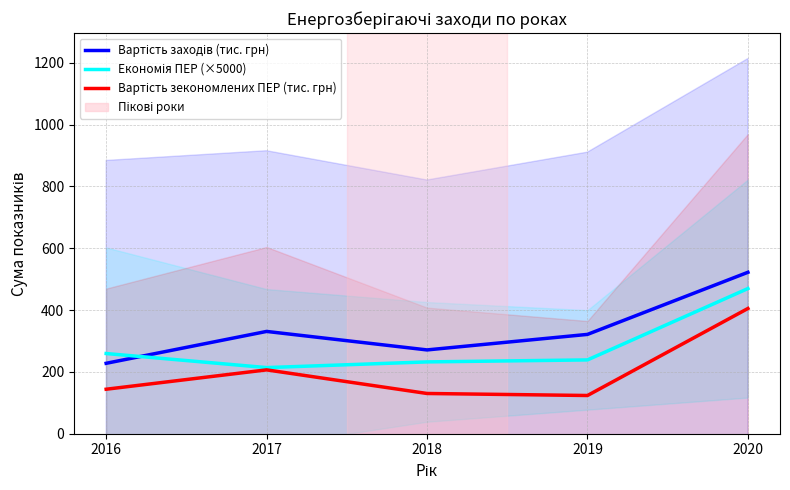

True or false: Вартість зекономлених ПЕР (тис. грн) and Економія ПЕР (×5000) cross at least once.

False